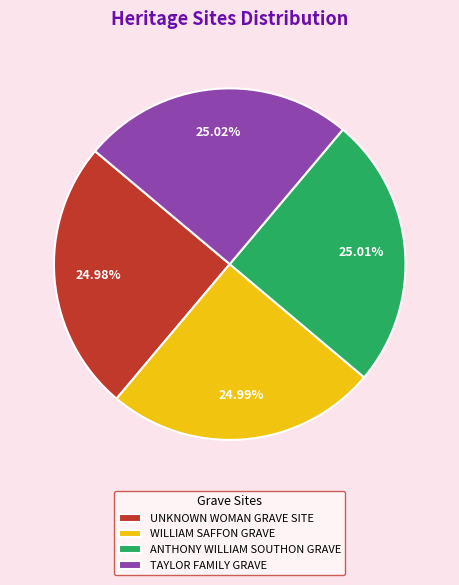

What percentage is the WILLIAM SAFFON GRAVE slice, to the nearest percent?

25%